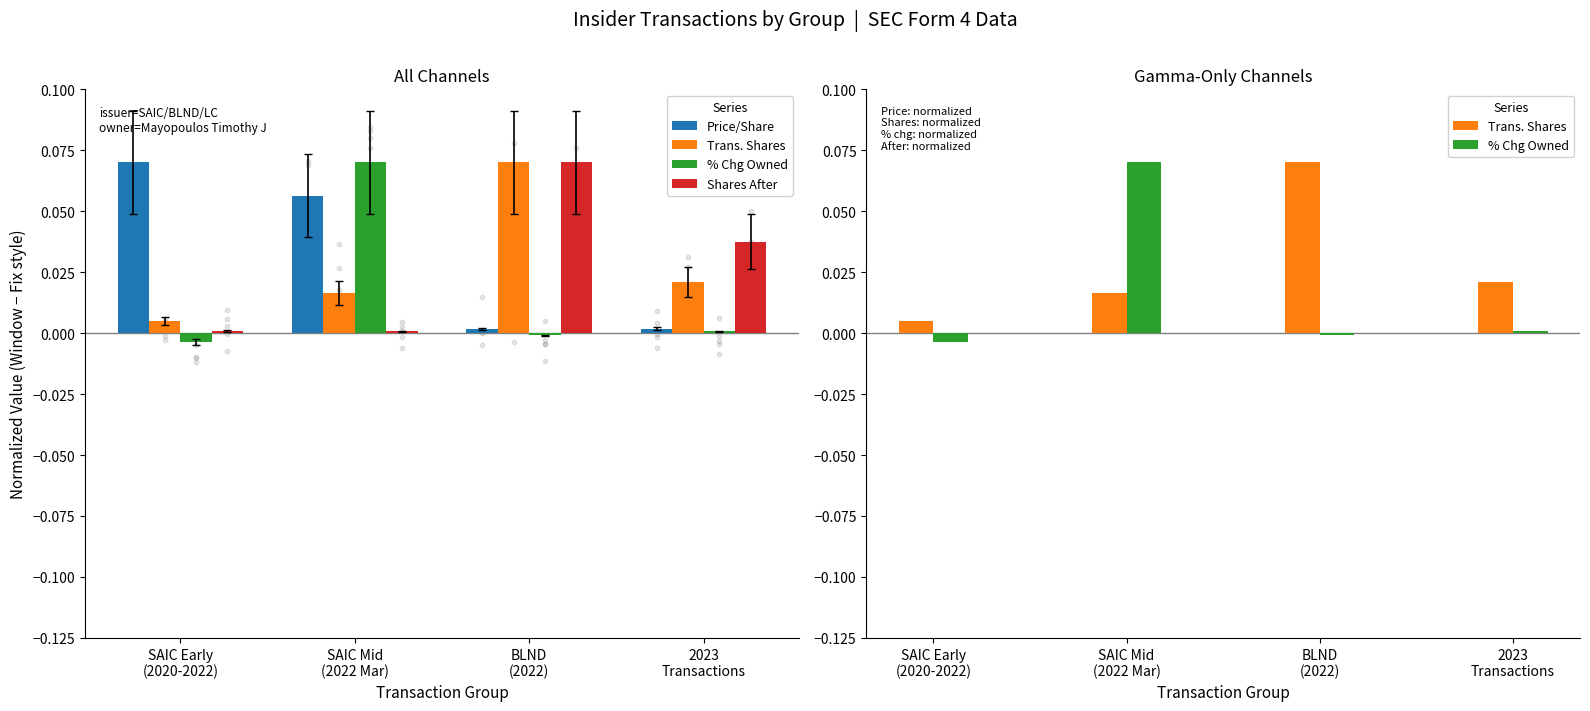

What are all the series names shown in the legend?

Price/Share, Trans. Shares, % Chg Owned, Shares After